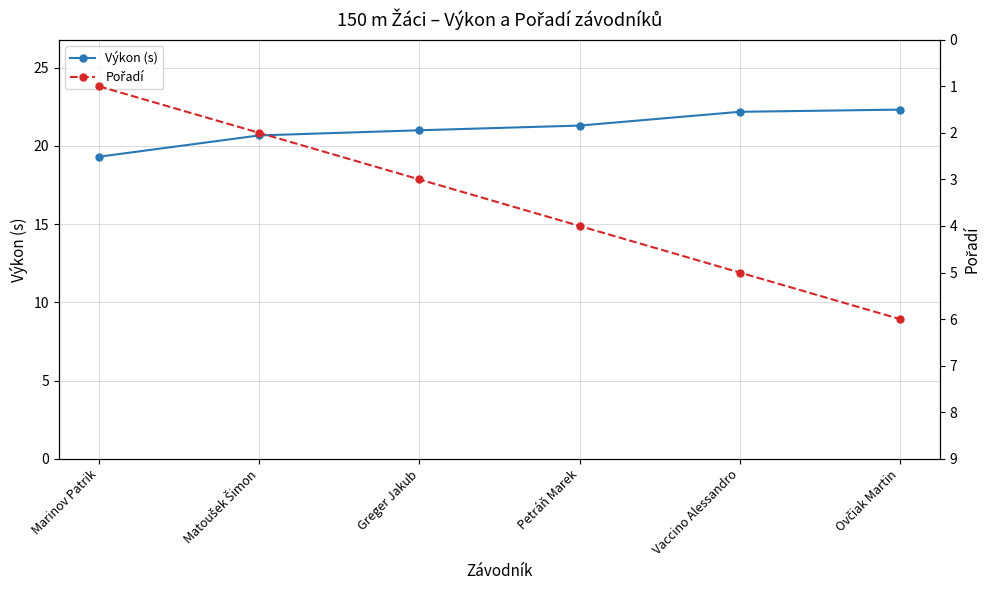

Where is Pořadí nearest to the value 3?

Greger Jakub